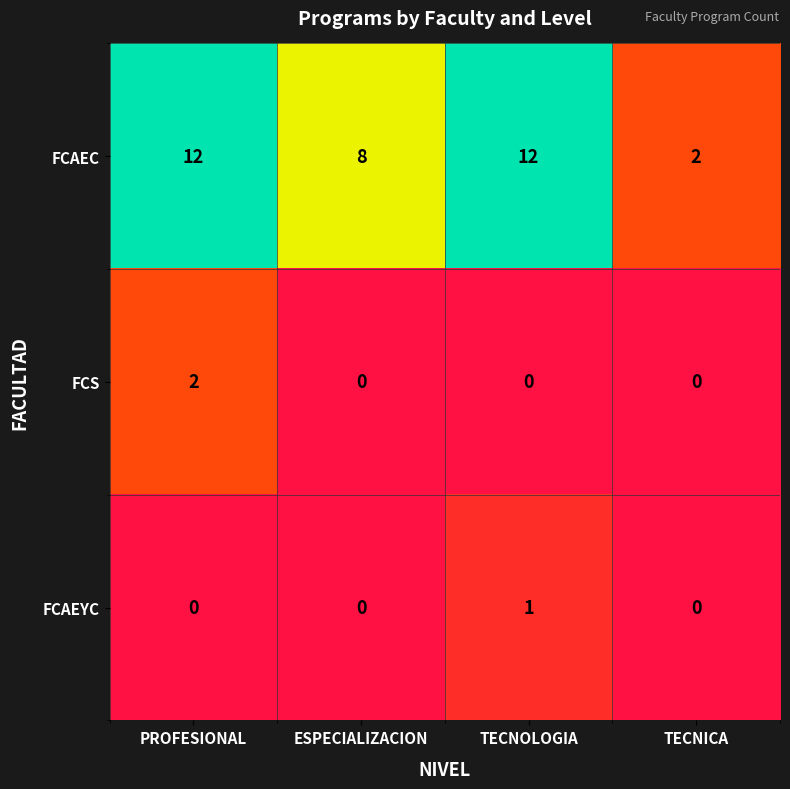

Which series changed the most between ESPECIALIZACION and TECNICA?

FCAEC